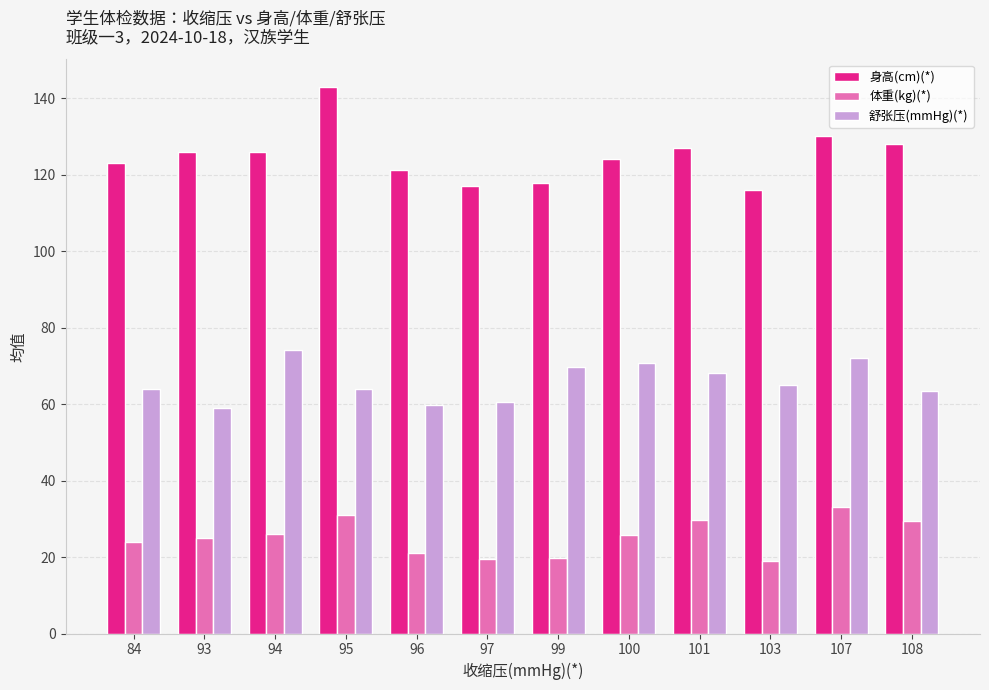

Does the chart contain any negative values?

No